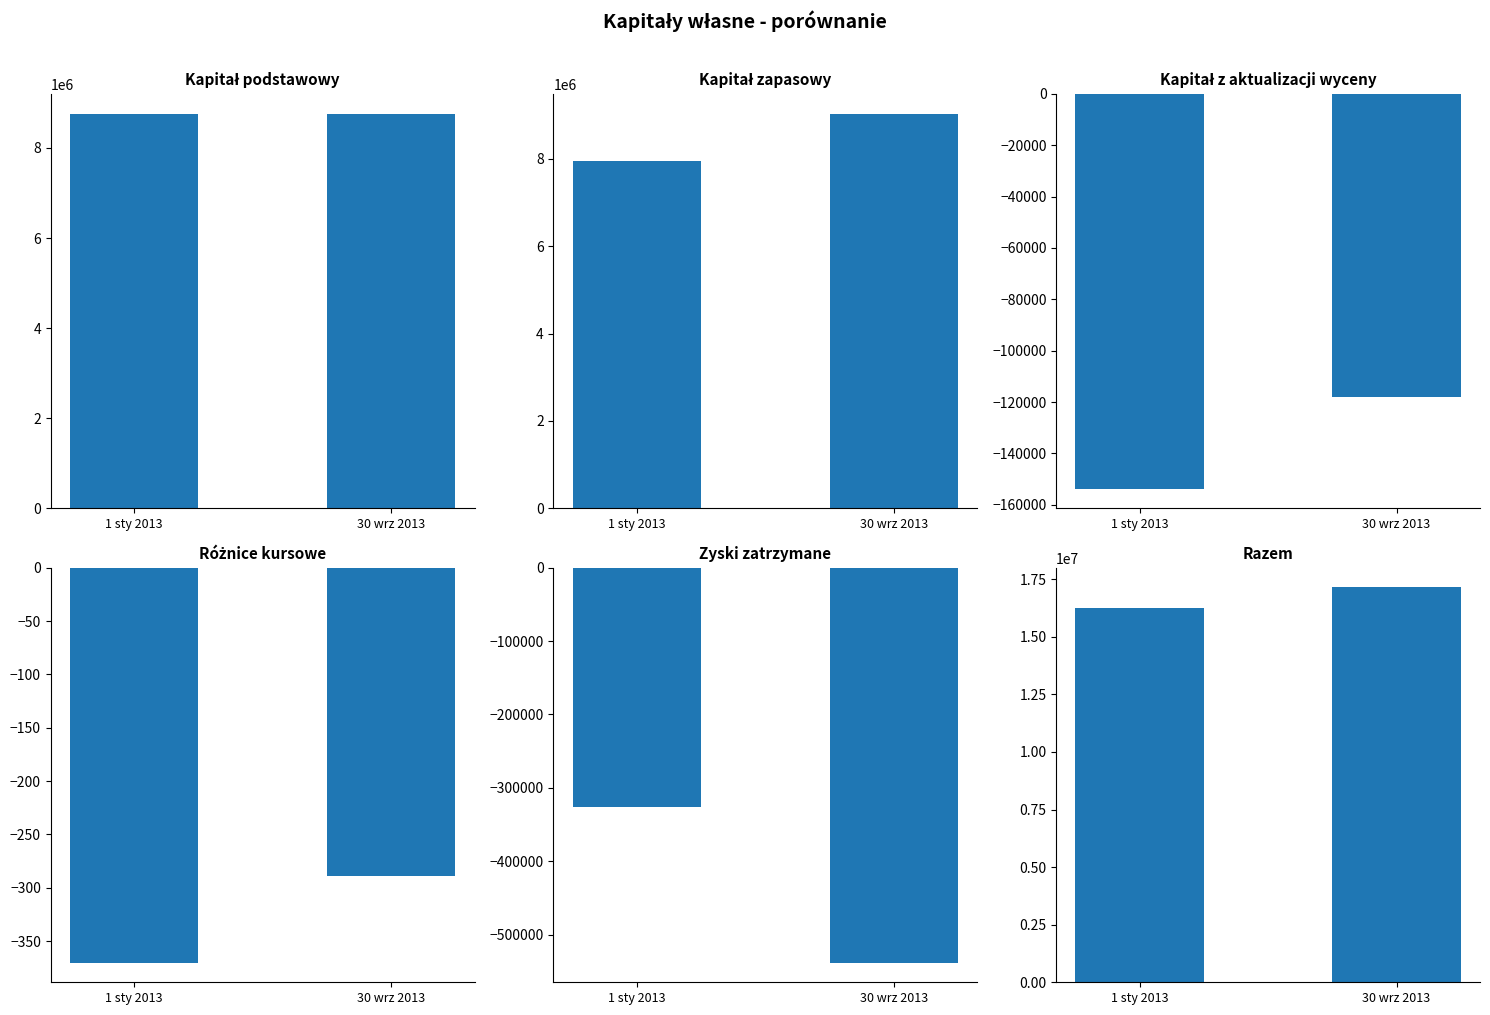

The value of Zyski zatrzymane at 30 wrz 2013 is -930845. True or false?

False